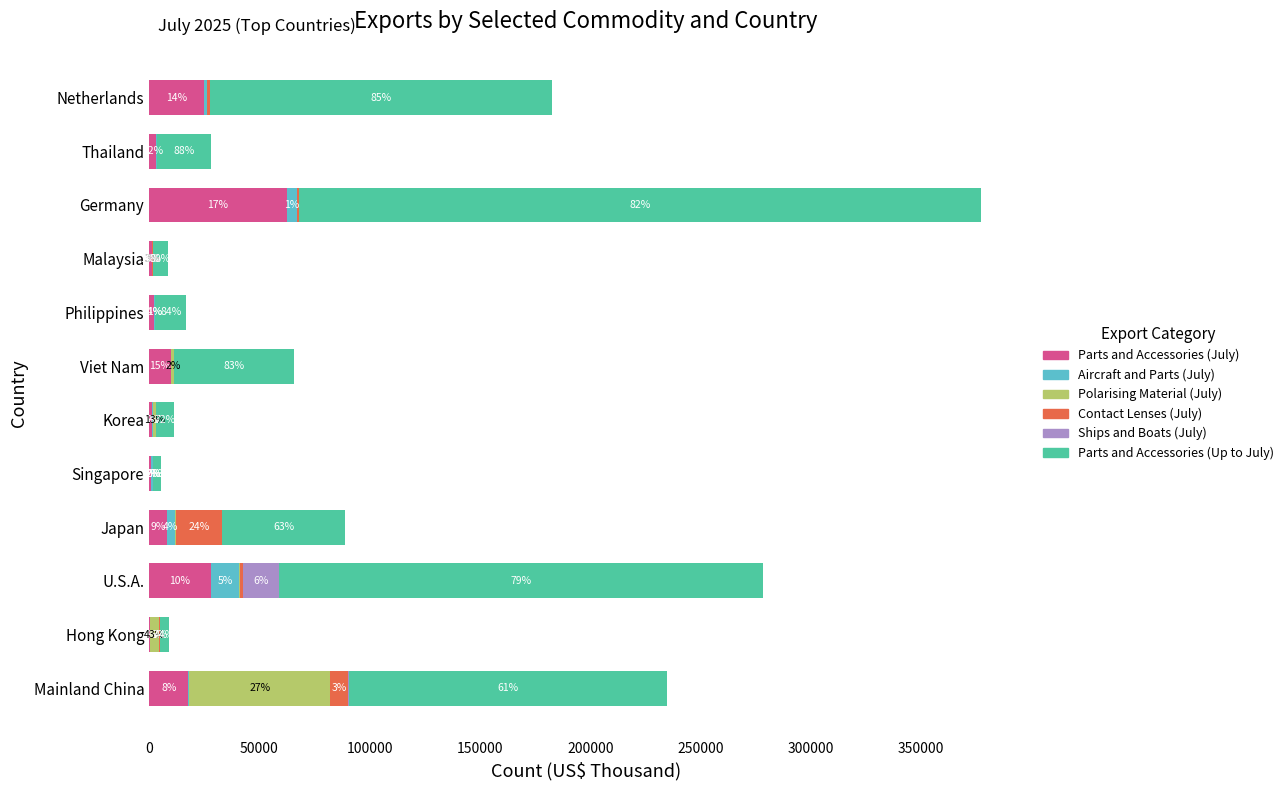

Rank the series by their maximum value, from lowest to highest.

Aircraft and Parts (July), Ships and Boats (July), Contact Lenses (July), Parts and Accessories (July), Polarising Material (July), Parts and Accessories (Up to July)